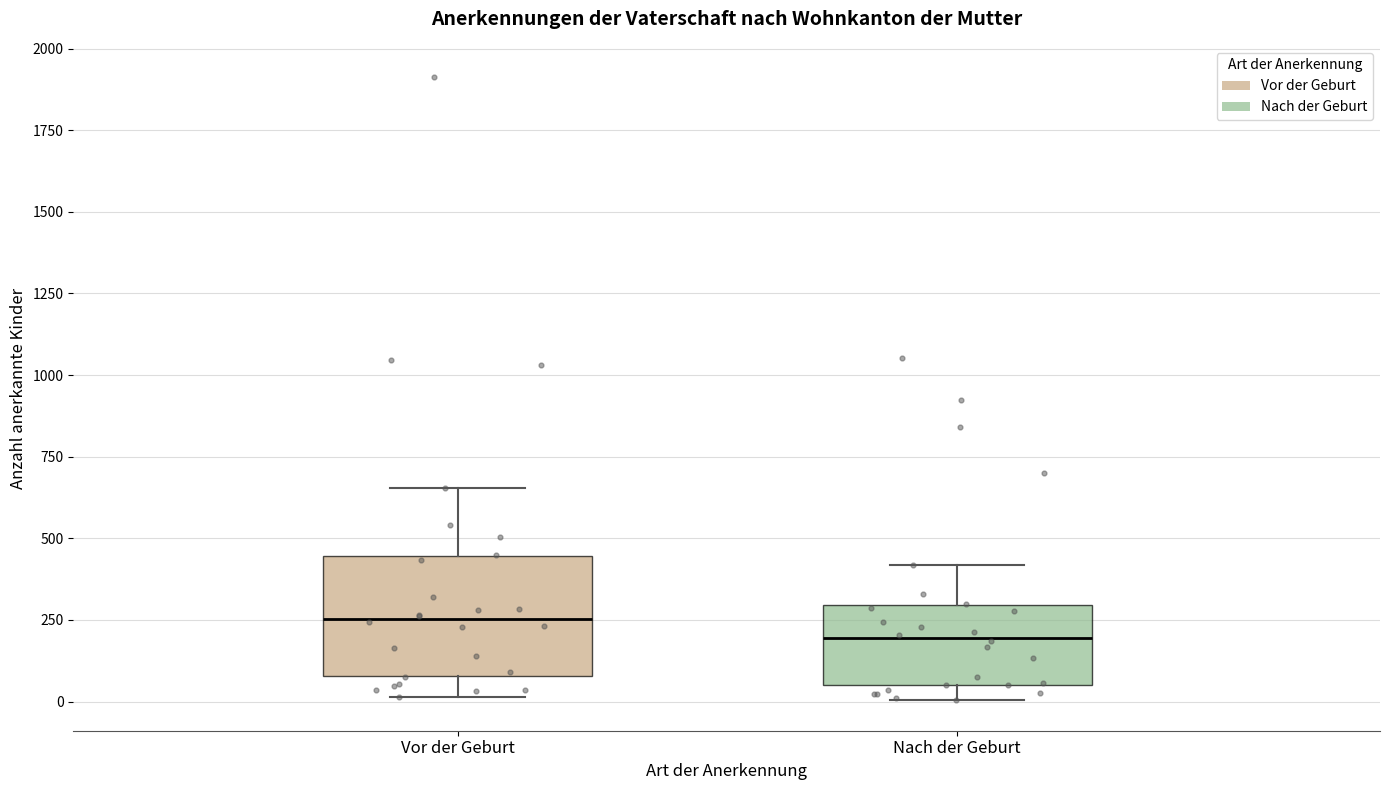

Reading left to right, transcribe this box plot: for each box, give where its median line is, the range the box spans, and where its two whiskers end, as read against the y-axis. The values are not printed on the chart, so give them approximately, as read against the axis.

Vor der Geburt: median 250, box 100 to 450, whiskers 0 to 650
Nach der Geburt: median 200, box 50 to 300, whiskers 0 to 400